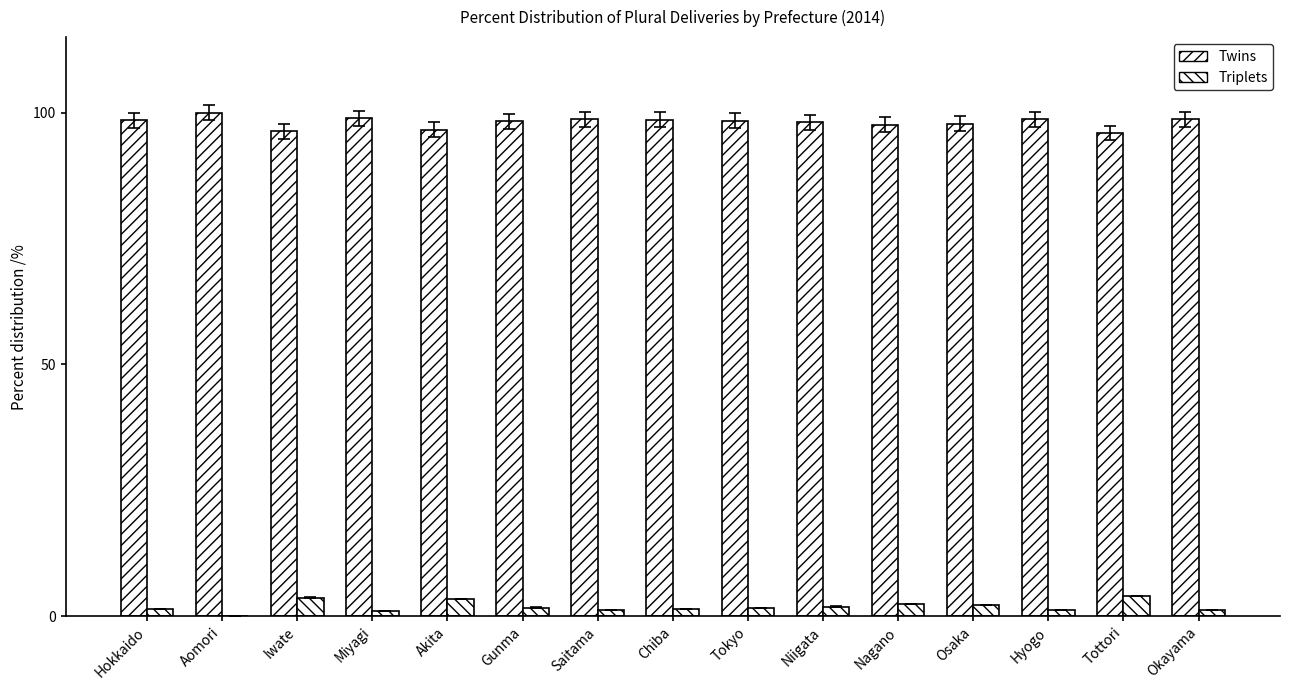

True or false: Twins has a value of 59.3 at Saitama.

False